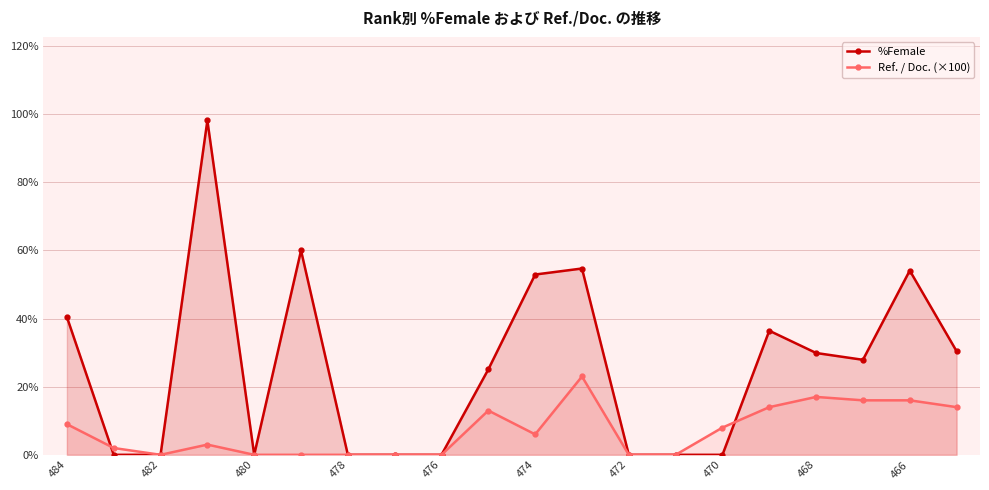

Which series has the largest range (max minus min)?

%Female